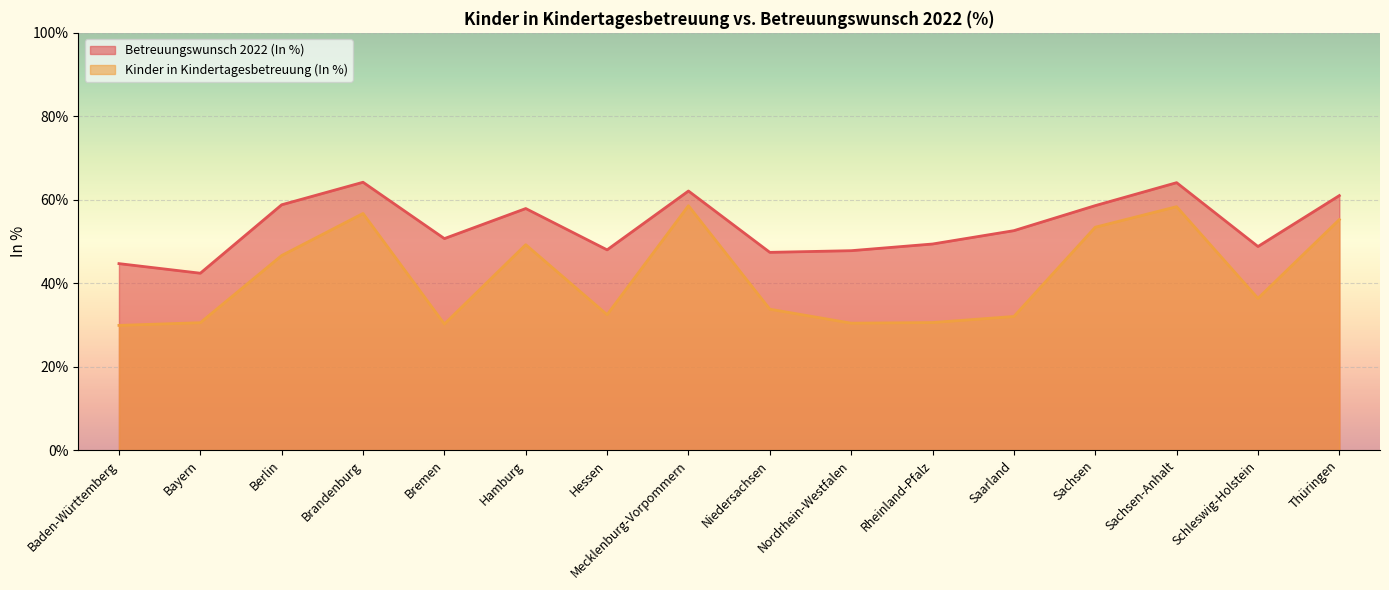

Is it true that Kinder in Kindertagesbetreuung (In %) equals 18.2 at Rheinland-Pfalz?

False